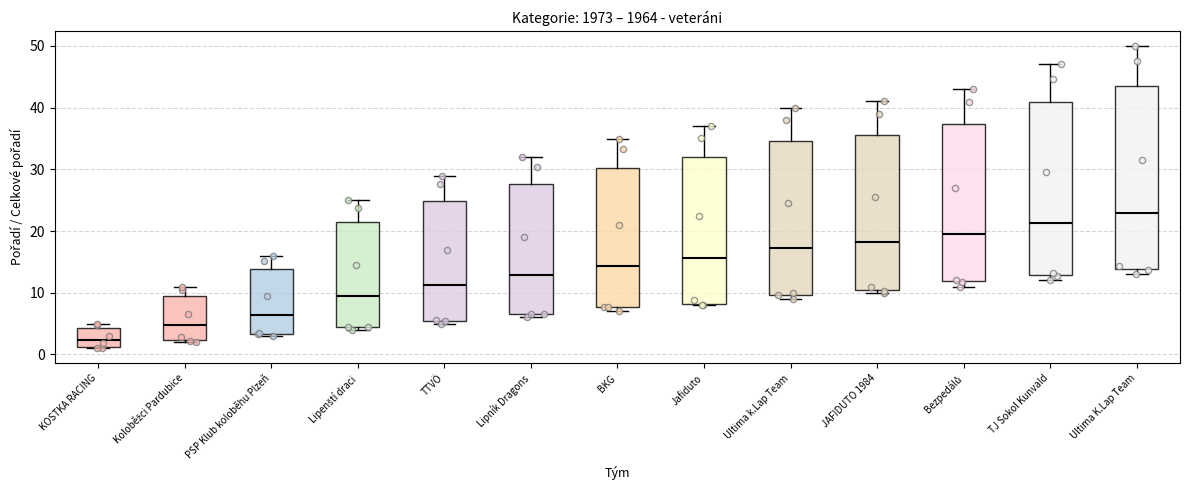

Which box is the tallest, from its lower edge to its upper edge?

Ultima K.Lap Team